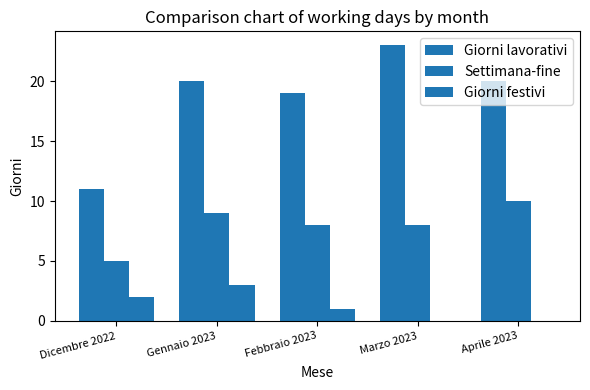

True or false: Giorni festivi has a value of -1 at Aprile 2023.

False